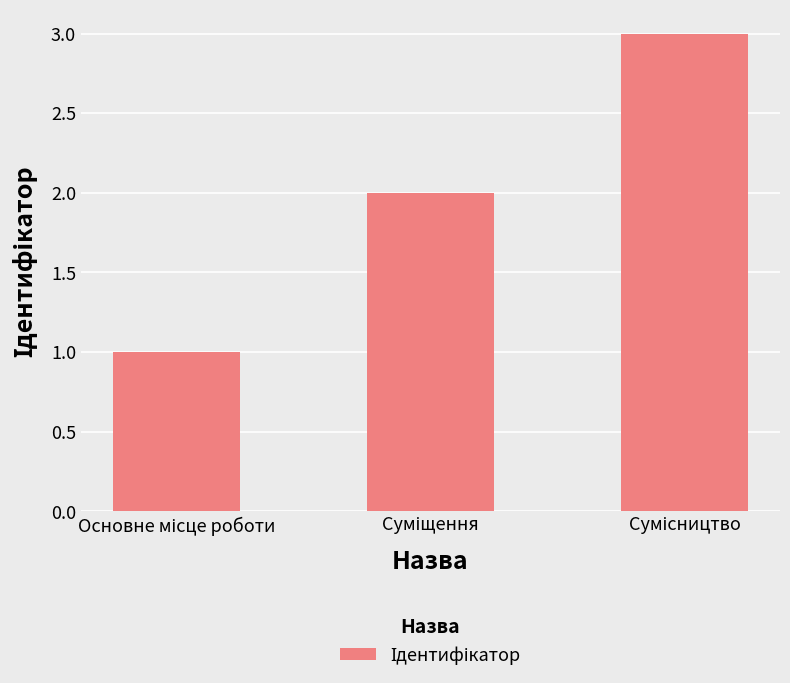

What is the greatest value displayed?

3